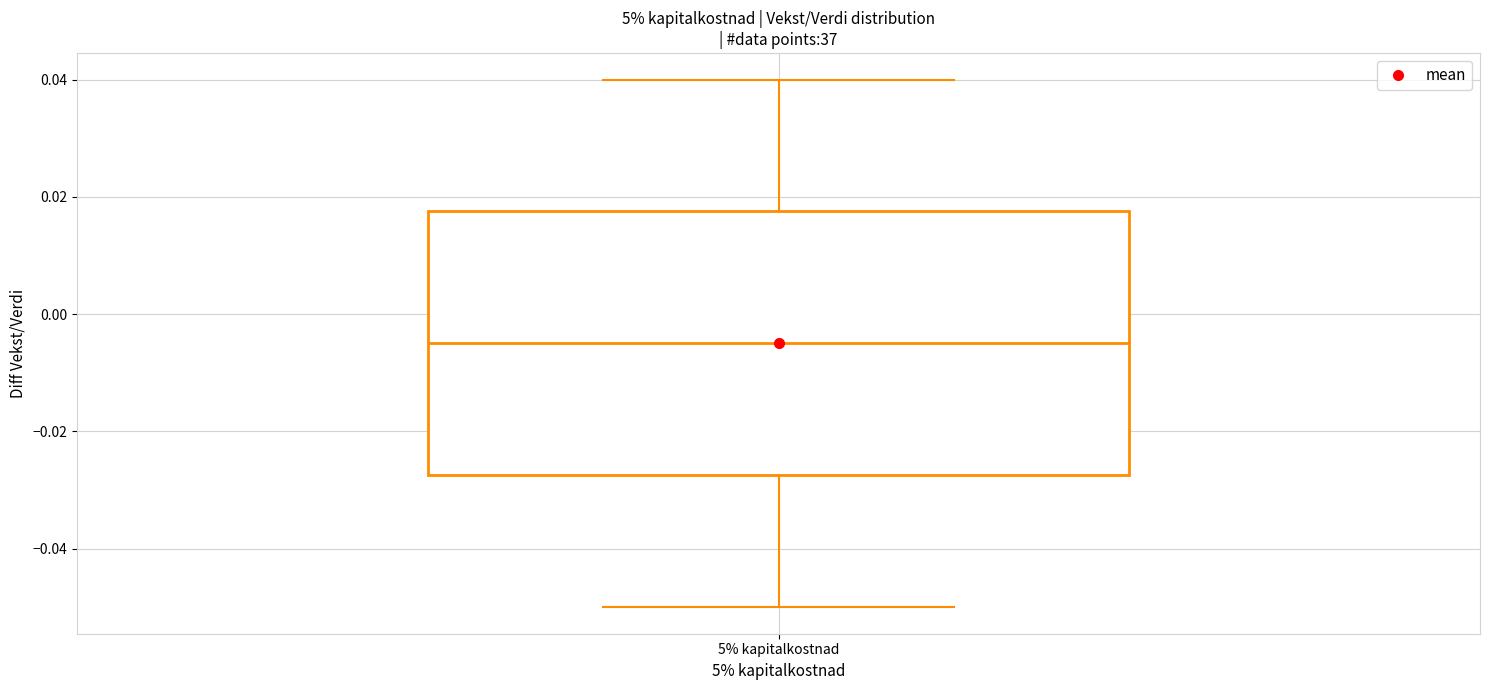

Where is the upper edge of the box for 5% kapitalkostnad on the y-axis? The values are not printed on the chart, so give them approximately, as read against the axis.

0.018